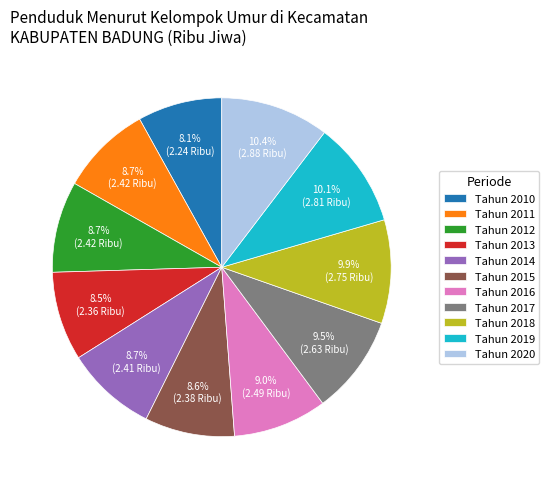

Approximately how many times larger is the value at Tahun 2013 compared to Tahun 2016?

0.9